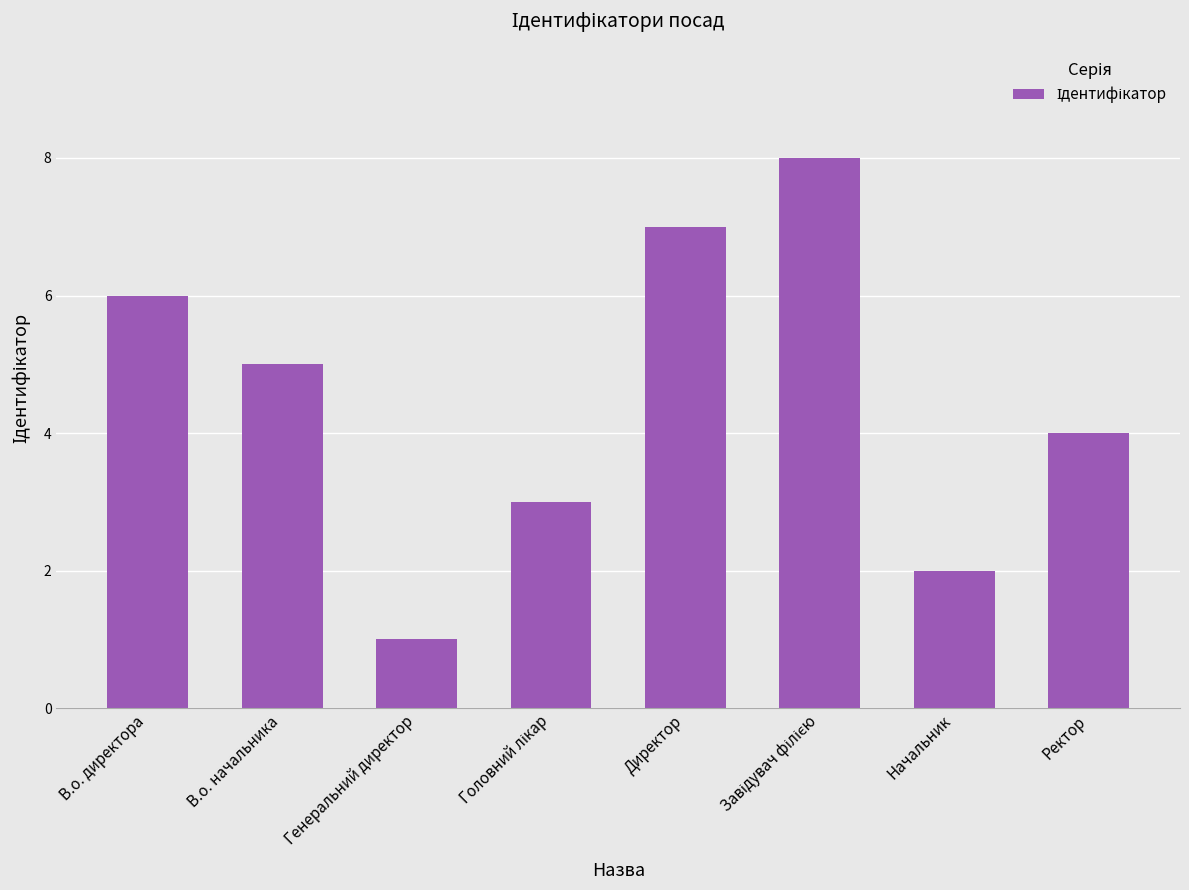

What is the label of the 8th bar from the right?

В.о. директора